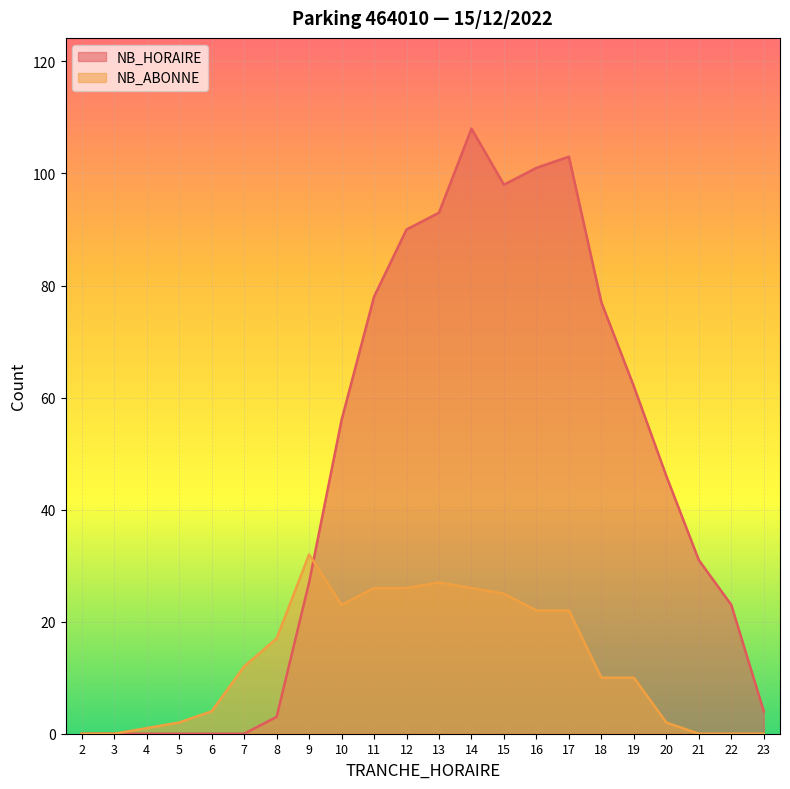

How many categories are shown in the chart?

22